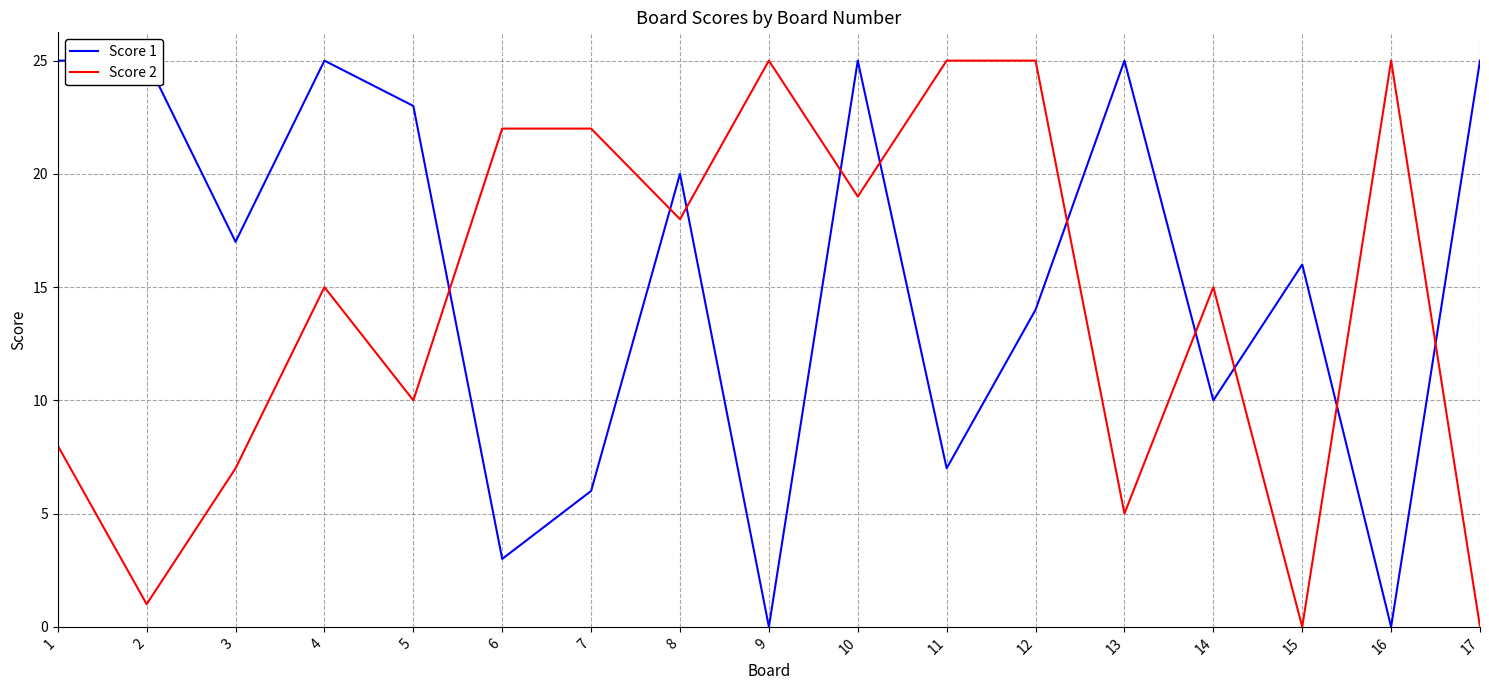

At which label does Score 1 reach its minimum?

9